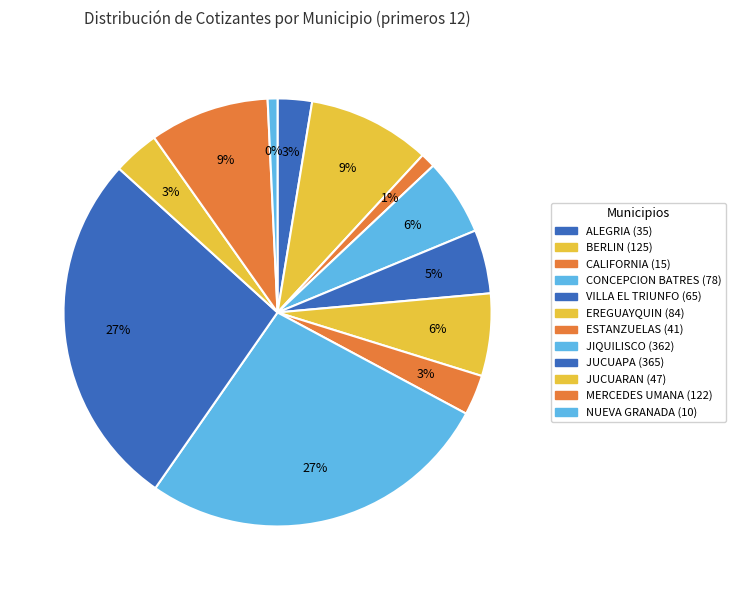

Rank the categories by value from highest to lowest.

JUCUAPA, JIQUILISCO, BERLIN, MERCEDES UMANA, EREGUAYQUIN, CONCEPCION BATRES, VILLA EL TRIUNFO, JUCUARAN, ESTANZUELAS, ALEGRIA, CALIFORNIA, NUEVA GRANADA